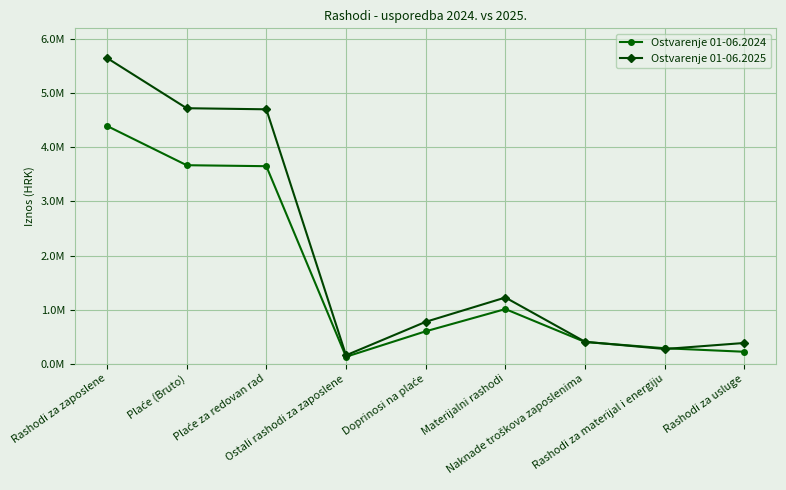

Reading right to left, extract all data points from this chart.

Ostvarenje 01-06.2024: Rashodi za usluge=220340.0	Rashodi za materijal i energiju=285665.5	Naknade troškova zaposlenima=400950.5	Materijalni rashodi=1009730.1	Doprinosi na plaće=598656.1	Ostali rashodi za zaposlene=127991.9	Plaće za redovan rad=3651304.1	Plaće (Bruto)=3669410.2	Rashodi za zaposlene=4396058.2
Ostvarenje 01-06.2025: Rashodi za usluge=383194.6	Rashodi za materijal i energiju=271360.0	Naknade troškova zaposlenima=404947.2	Materijalni rashodi=1223425.6	Doprinosi na plaće=773889.6	Ostali rashodi za zaposlene=155035.0	Plaće za redovan rad=4702952.1	Plaće (Bruto)=4723118.5	Rashodi za zaposlene=5652043.0